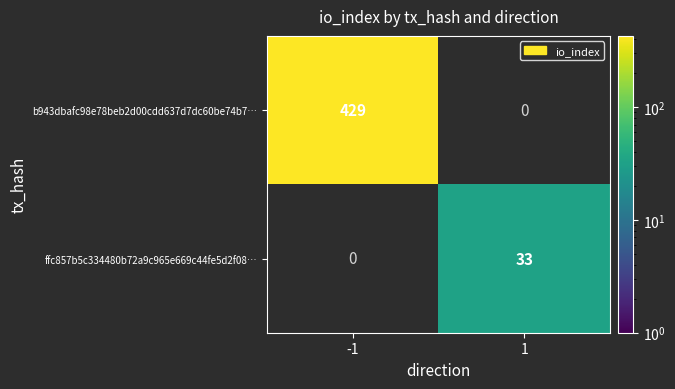

True or false: ffc857b5c334480b72a9c965e669c44fe5d2f08… has a value of 33 at 1.

True